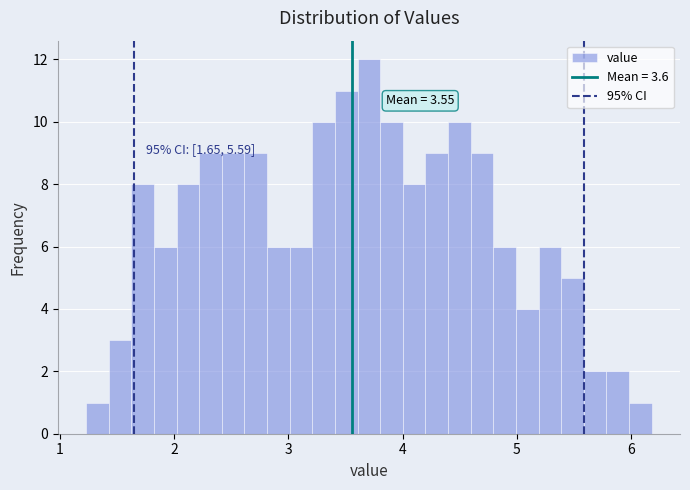

Around what value on the x-axis is the tallest bar? Give the approximate position of its centre, as read against the axis.

3.7